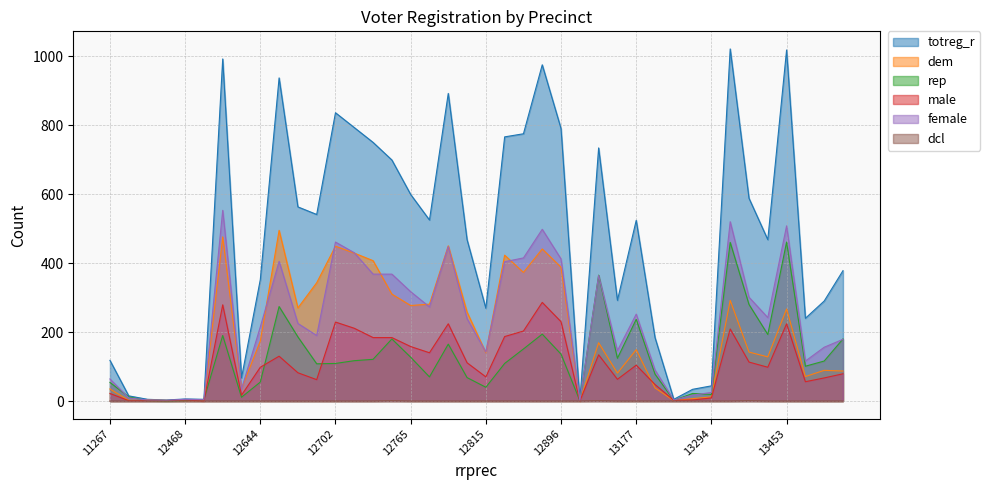

At which category is the sum across all series the highest?

13328